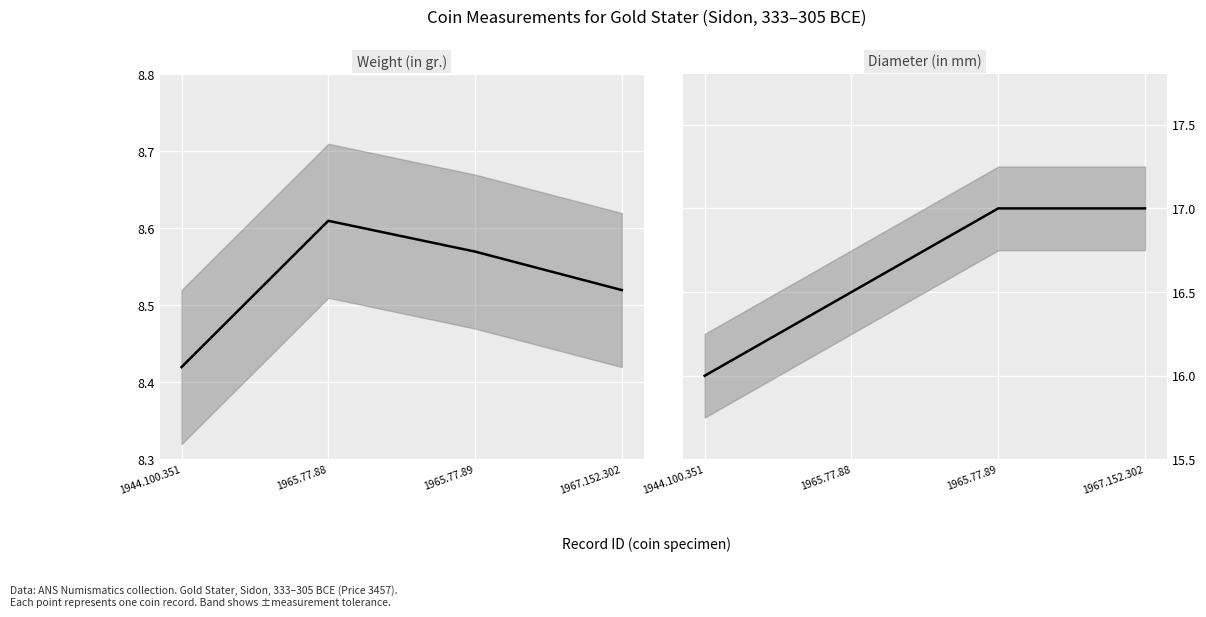

Reading left to right, transcribe all the data shown in this chart.

Weight (in gr.): 1944.100.351=8.4	1965.77.88=8.6	1965.77.89=8.6	1967.152.302=8.5
Diameter (in mm): 1944.100.351=16.0	1965.77.88=16.5	1965.77.89=17.0	1967.152.302=17.0